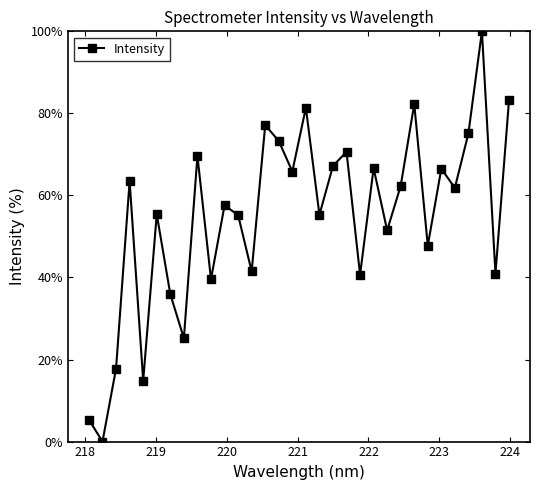

What is the greatest value displayed?

100.0